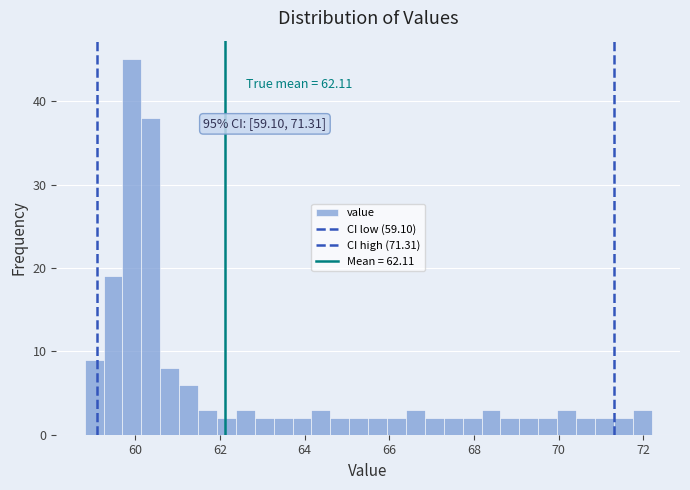

Read against the x-axis, roughly where is the centre of the tallest bar?

60.0